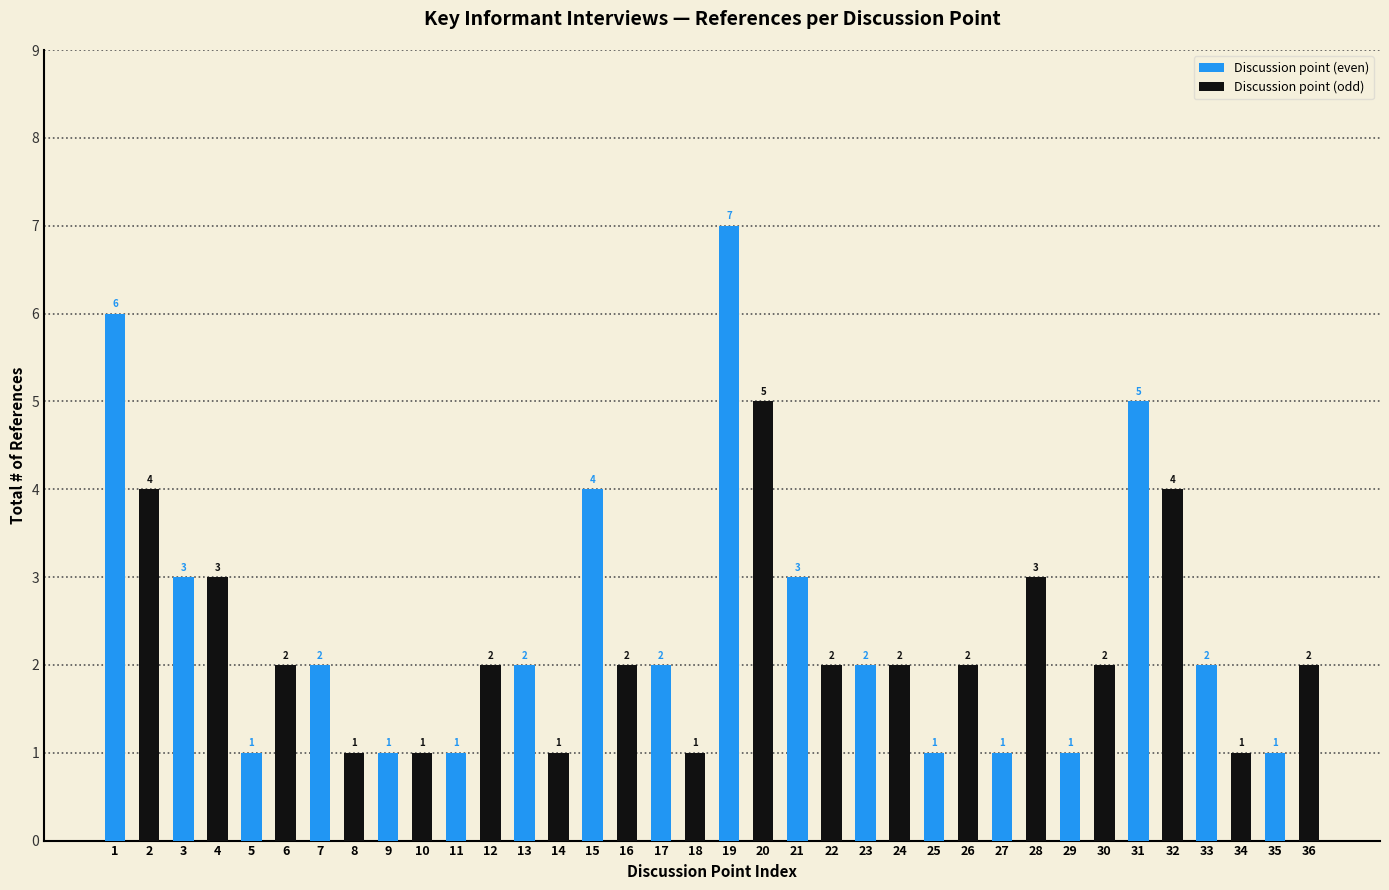

What is the sum of the Discussion point (even) values at 21 and 7?

5